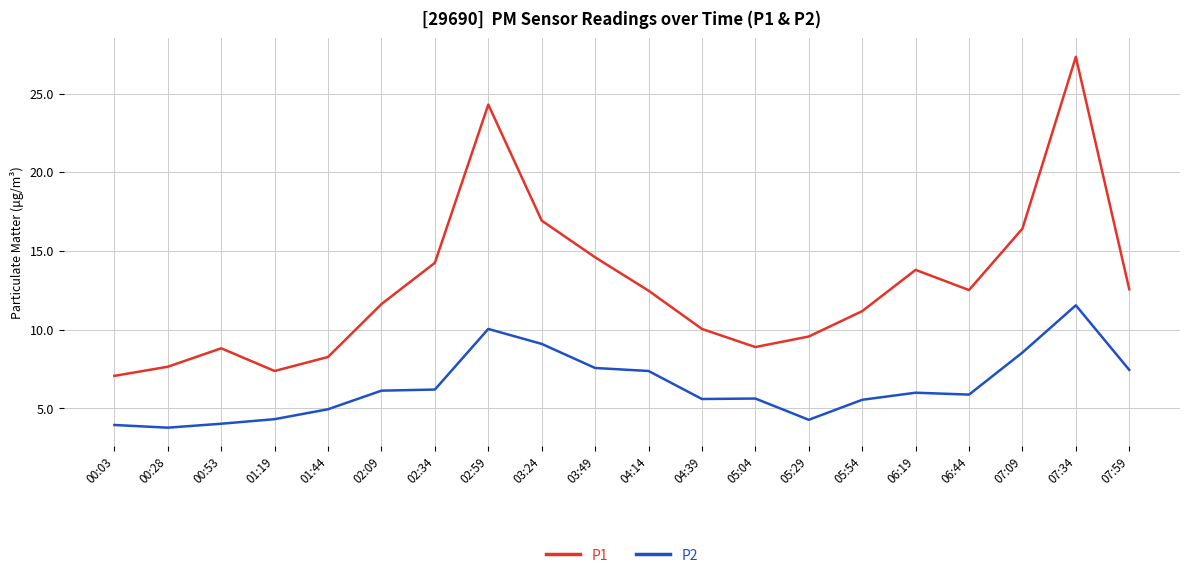

Where does the P1 series first go above 12?

02:34